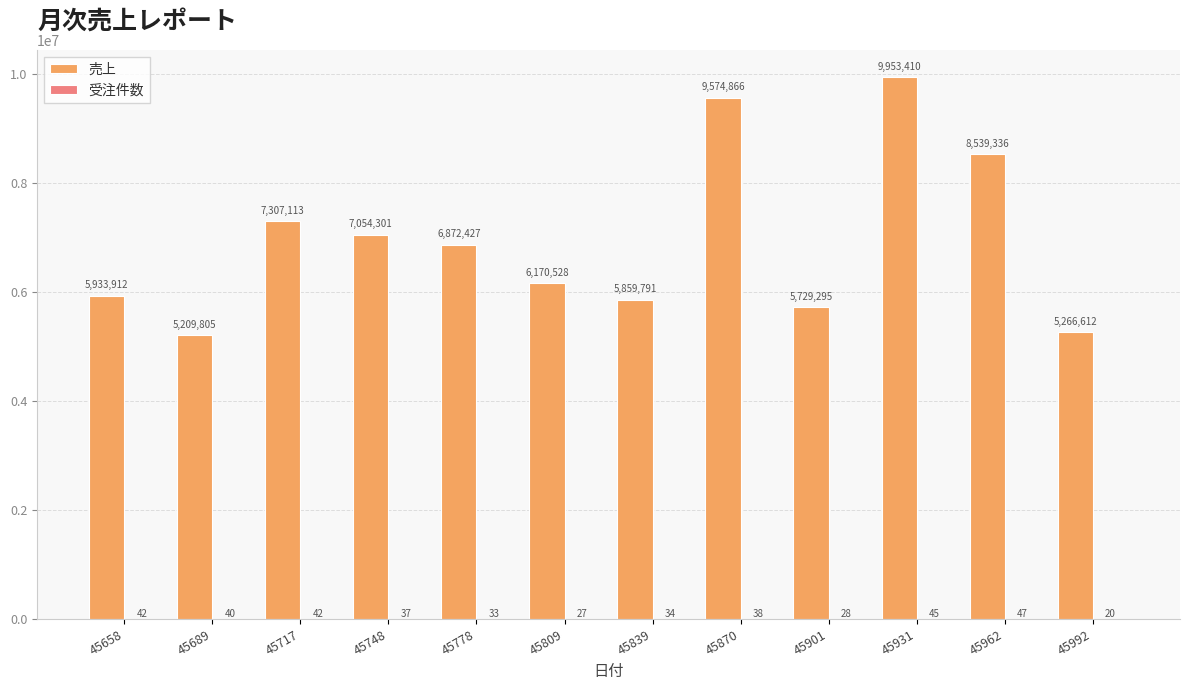

Which label corresponds to the largest value in the chart?

45931